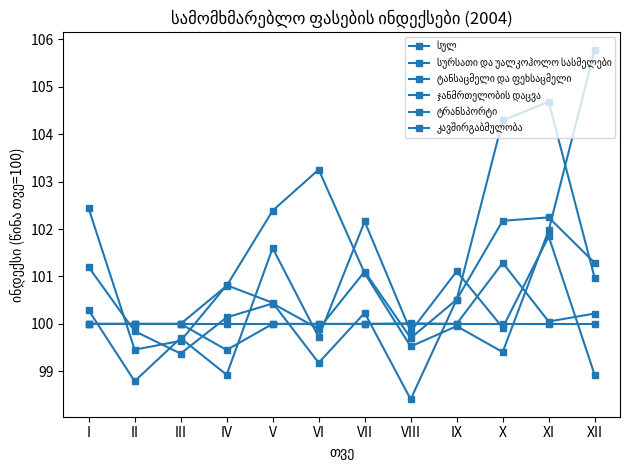

Which series has the largest range (max minus min)?

ტრანსპორტი